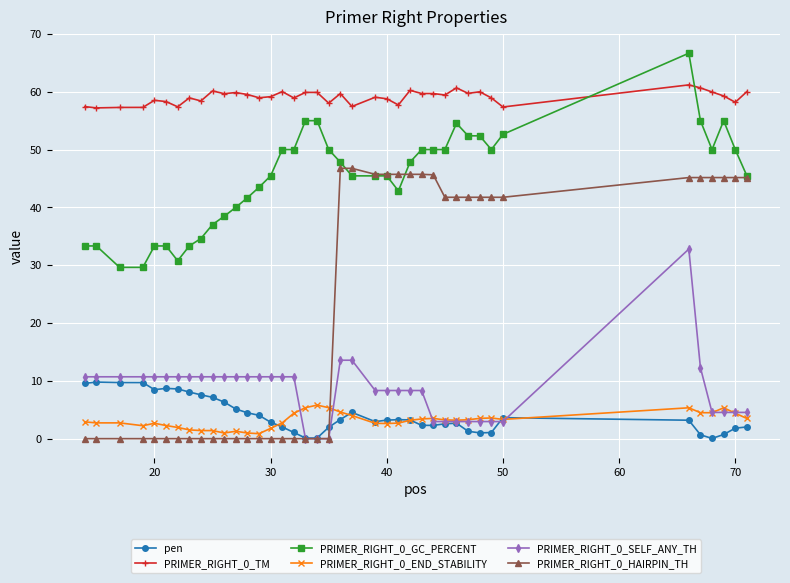

True or false: PRIMER_RIGHT_0_GC_PERCENT and pen intersect in this chart.

False